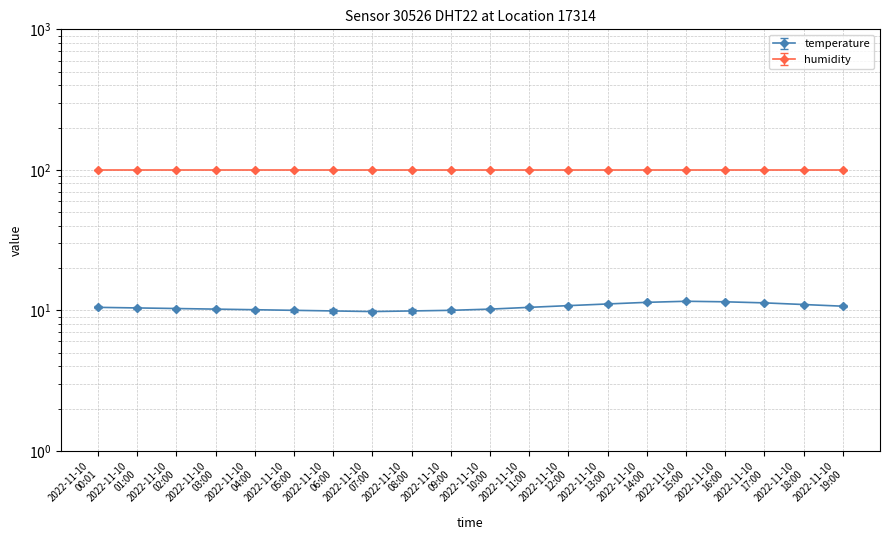

What is the difference between the maximum and minimum values?

1.8